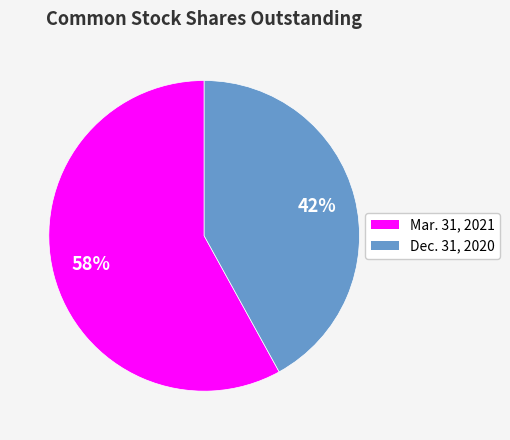

To the nearest percent, what is the difference between the largest and smallest slice percentages?

16%